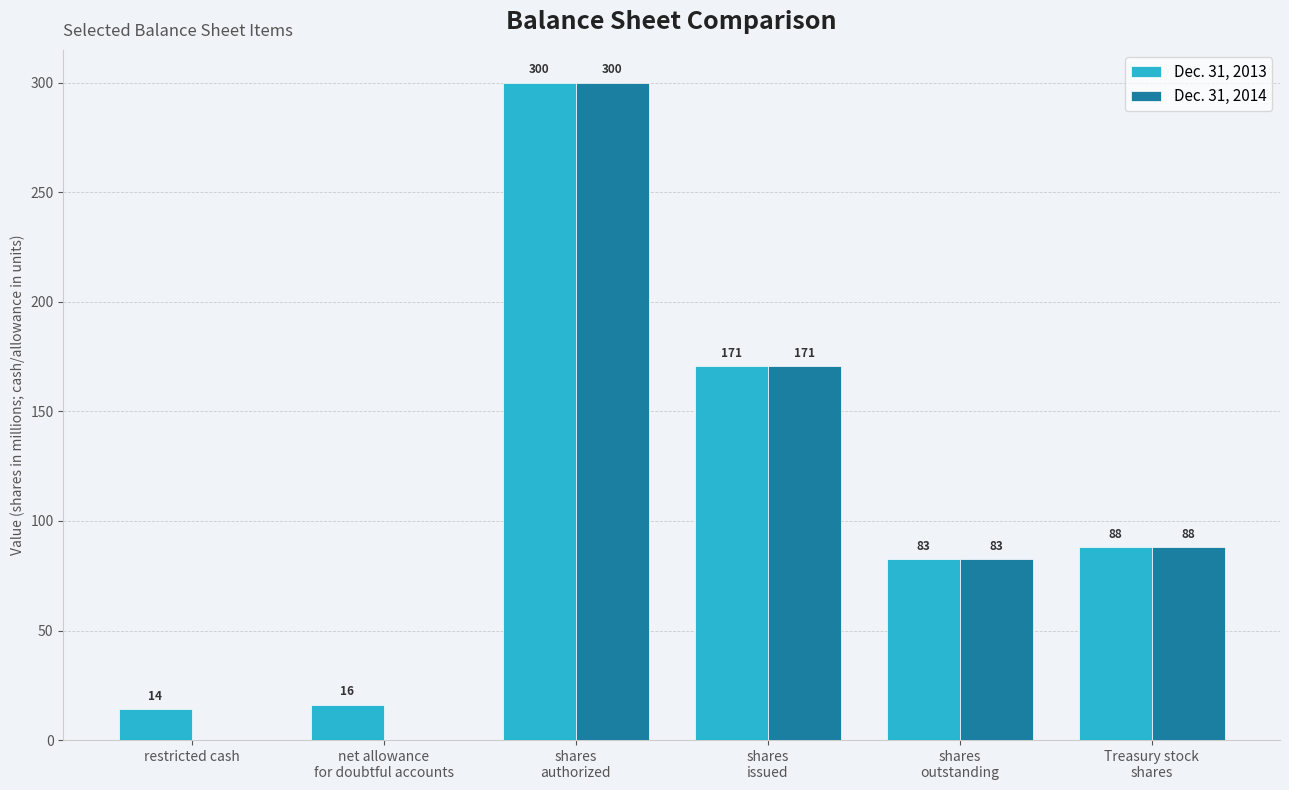

At which label does Dec. 31, 2014 reach its peak?

shares
authorized